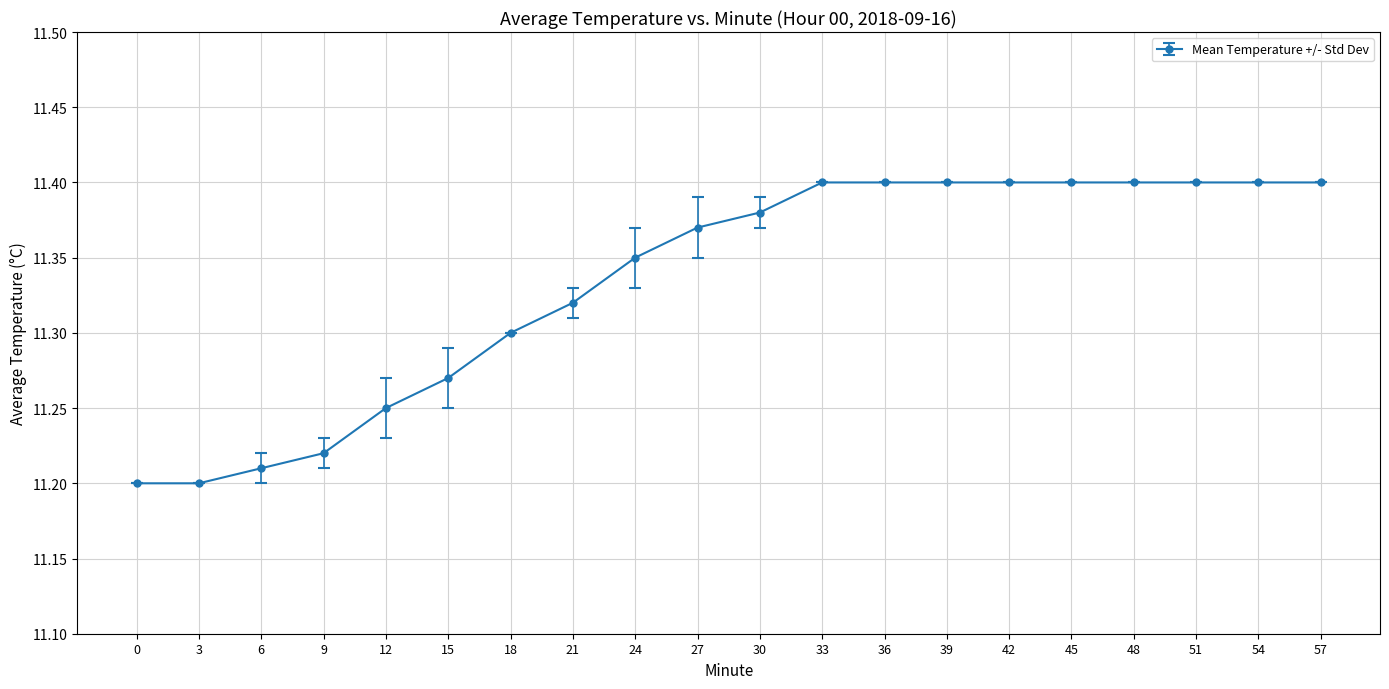

What is the sum of the values at 33 and 30?

22.8